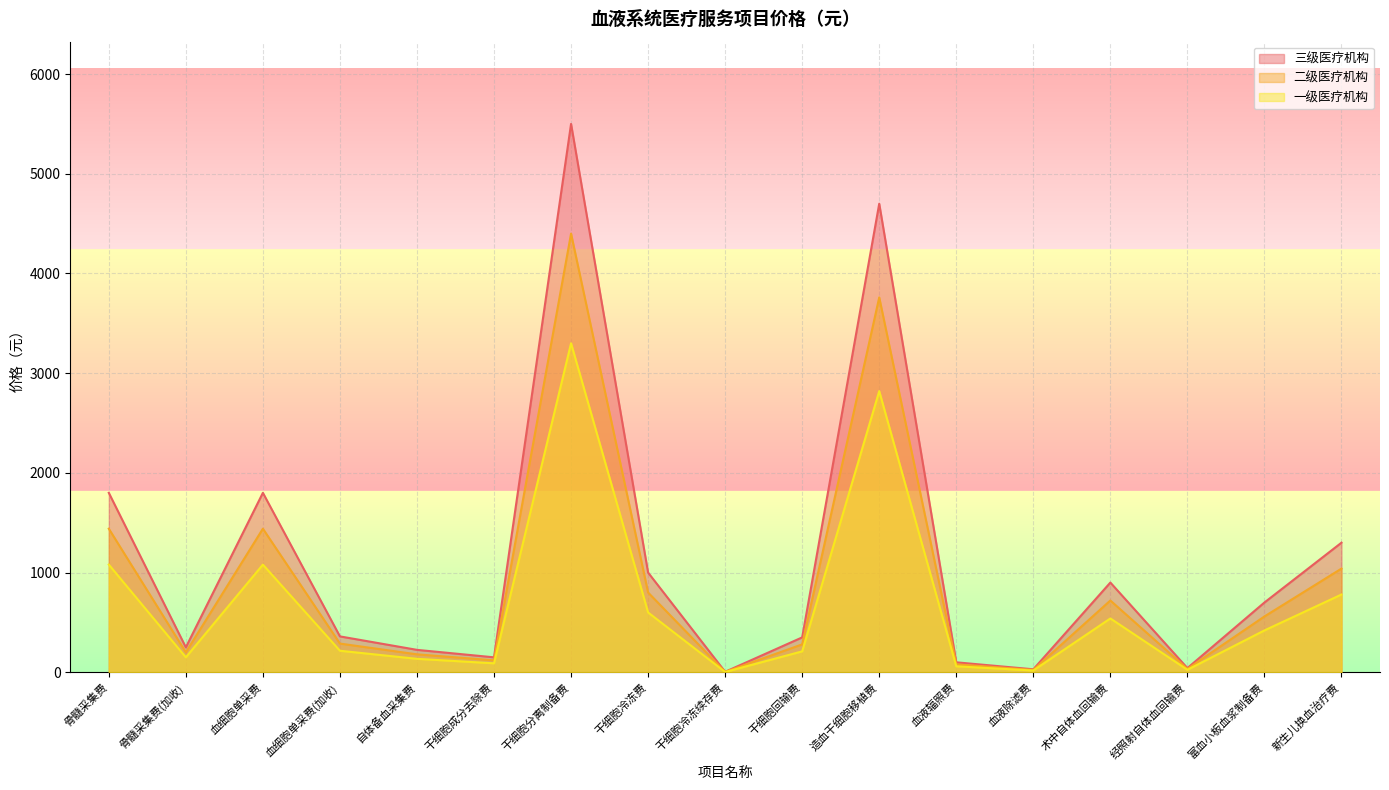

What is the difference between the 一级医疗机构 values at 骨髓采集费 and 造血干细胞移植费?

1740